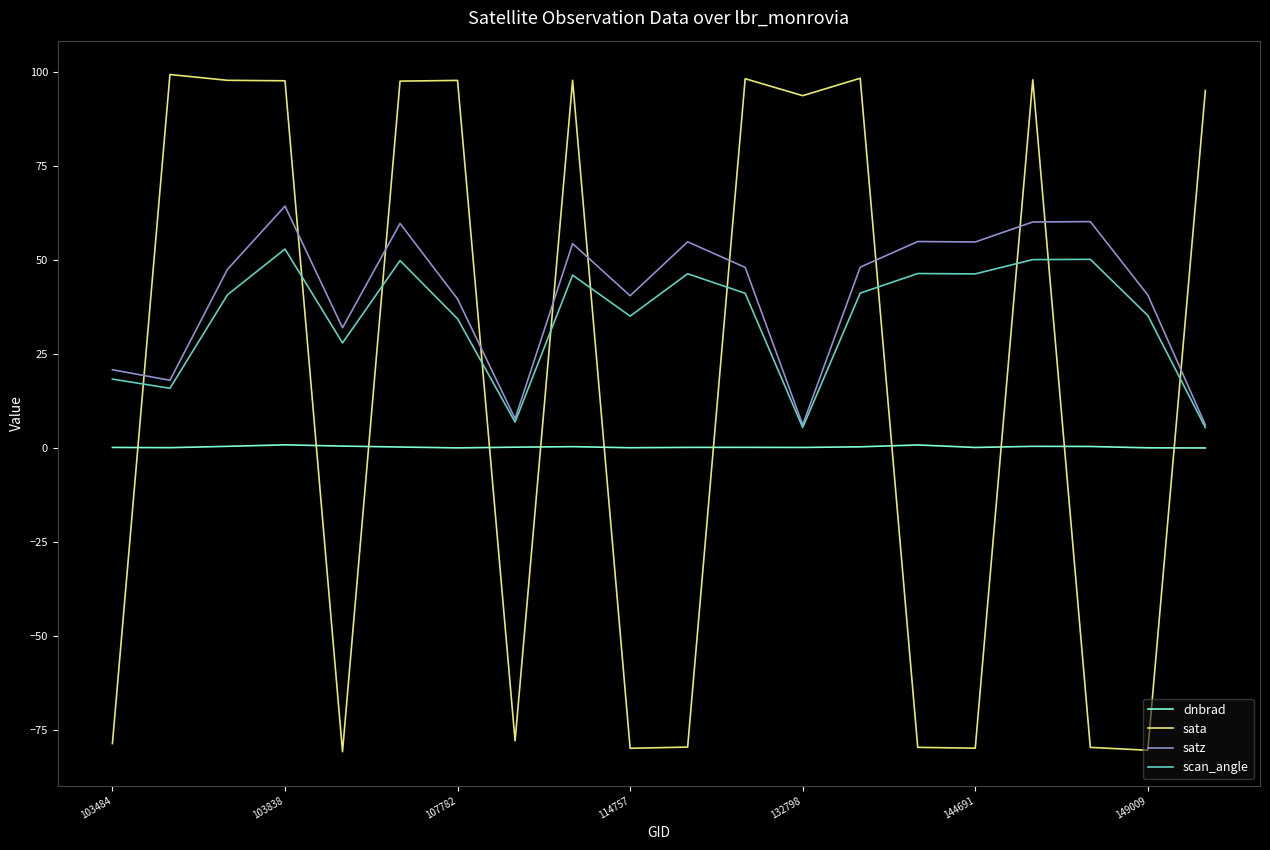

What is the minimum value for sata?

-80.6